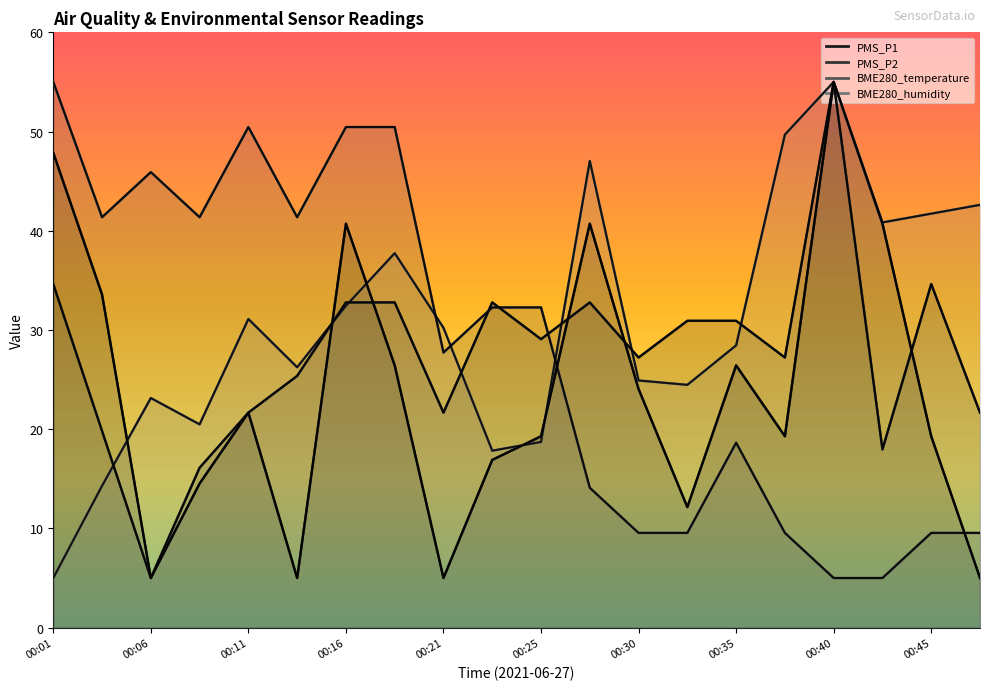

True or false: PMS_P2 has a value of 34.6 at 00:45.

True